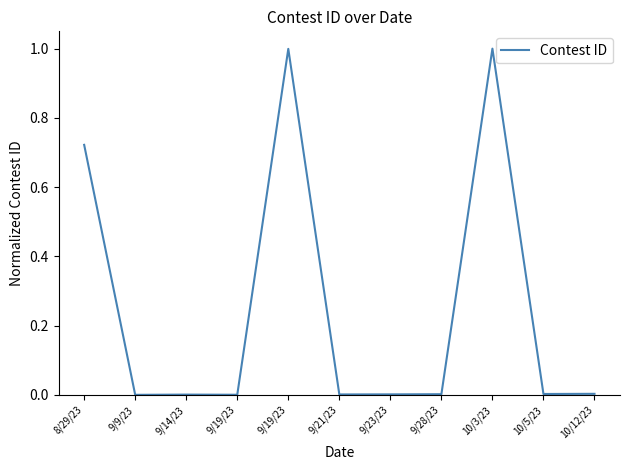

True or false: the data shows 0.4 at 9/9/23.

False